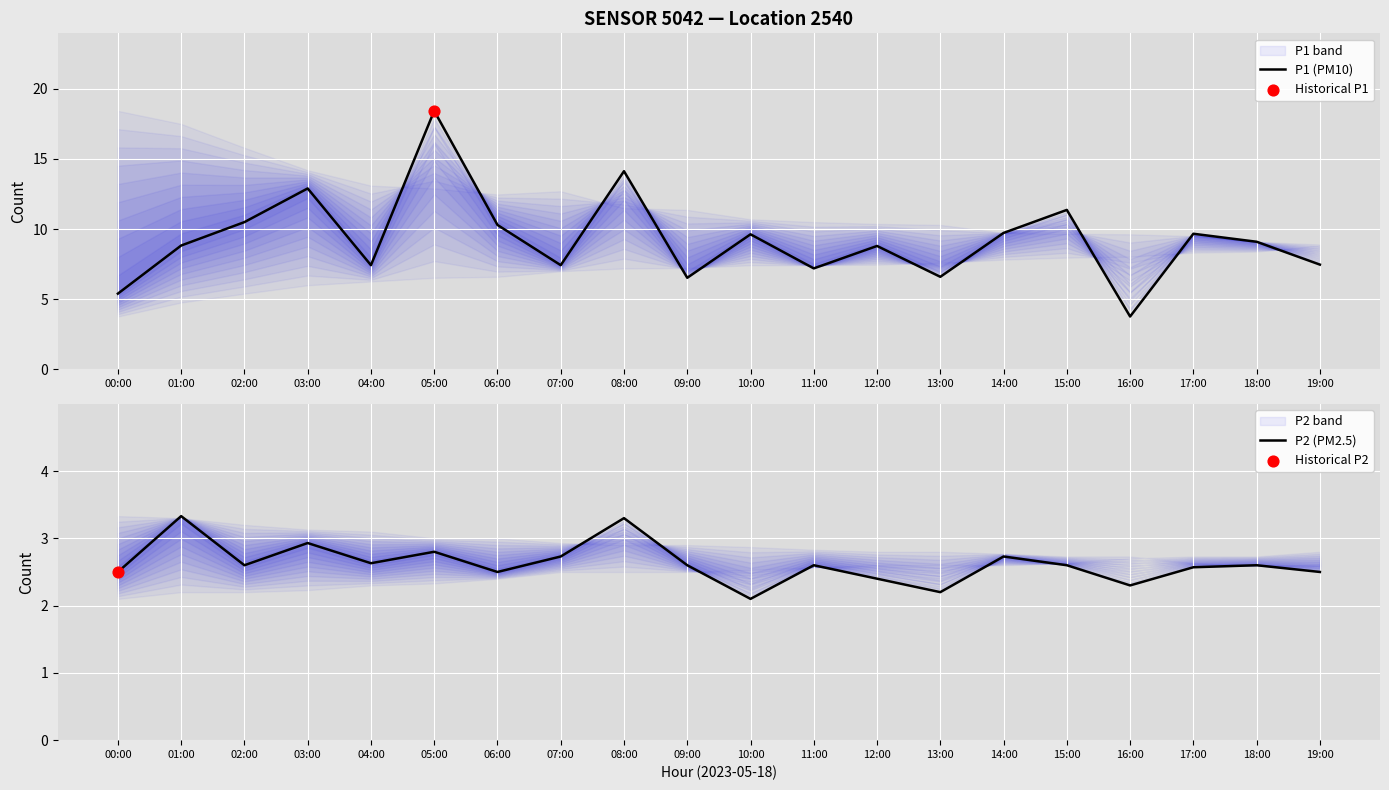

At which category is the sum across all series the highest?

05:00